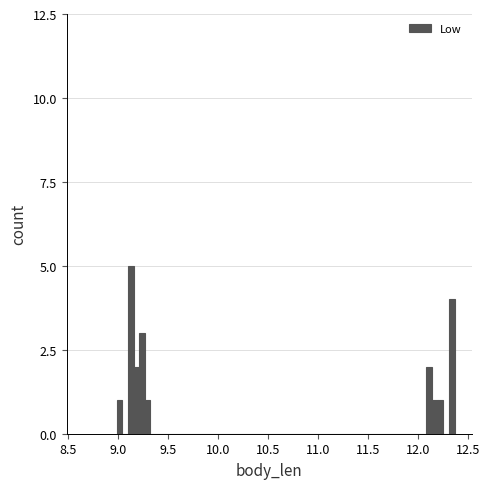

Read against the x-axis, roughly where is the centre of the tallest bar?

9.15